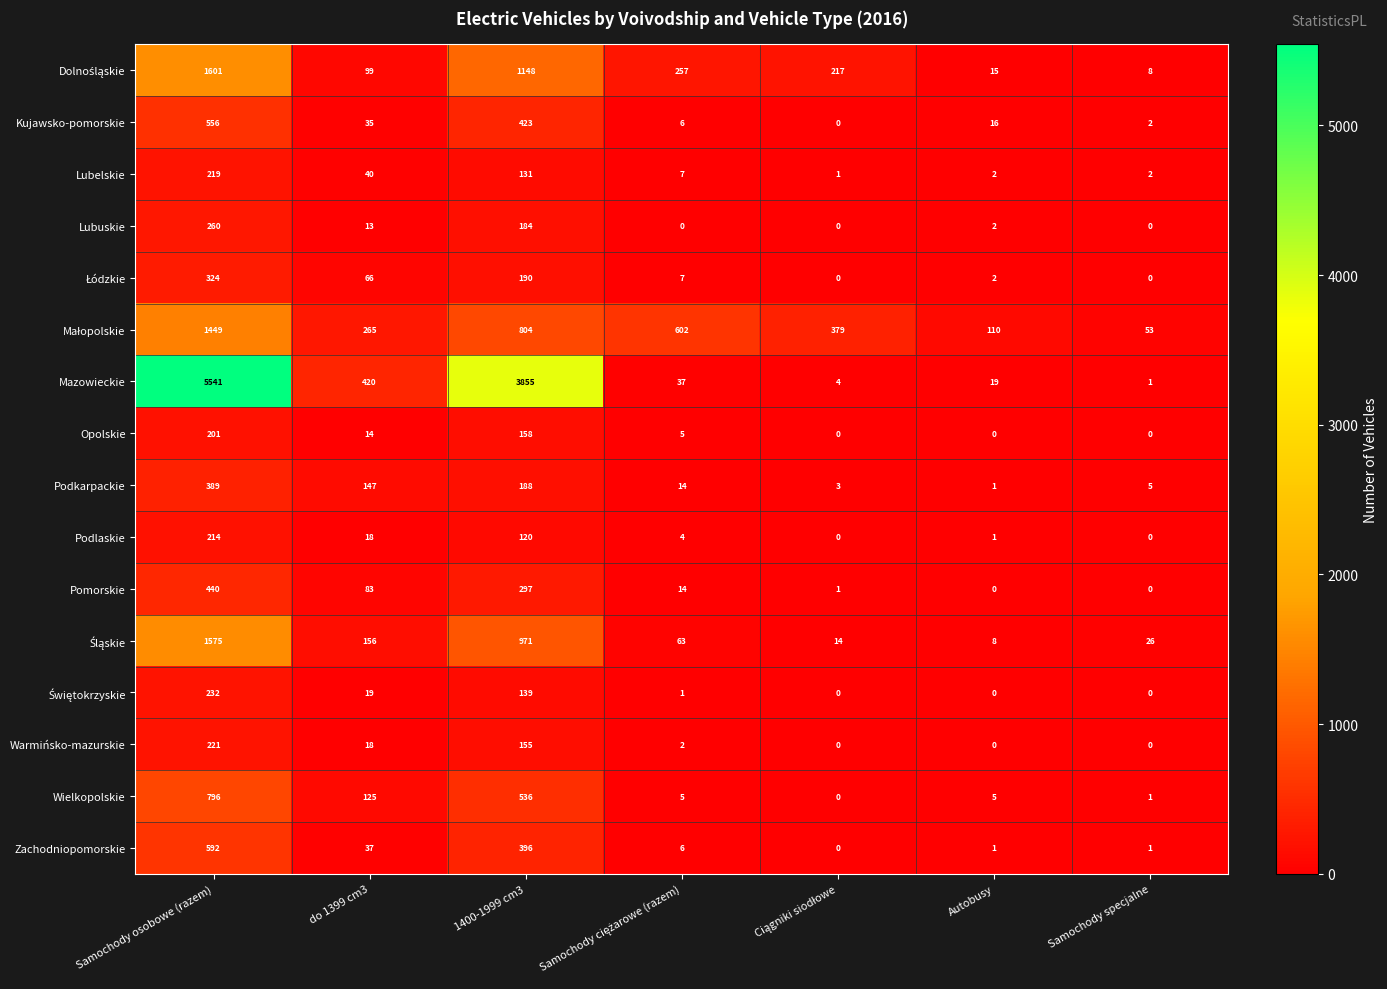

What is the difference between the maximum and minimum values in the Wielkopolskie series?

796